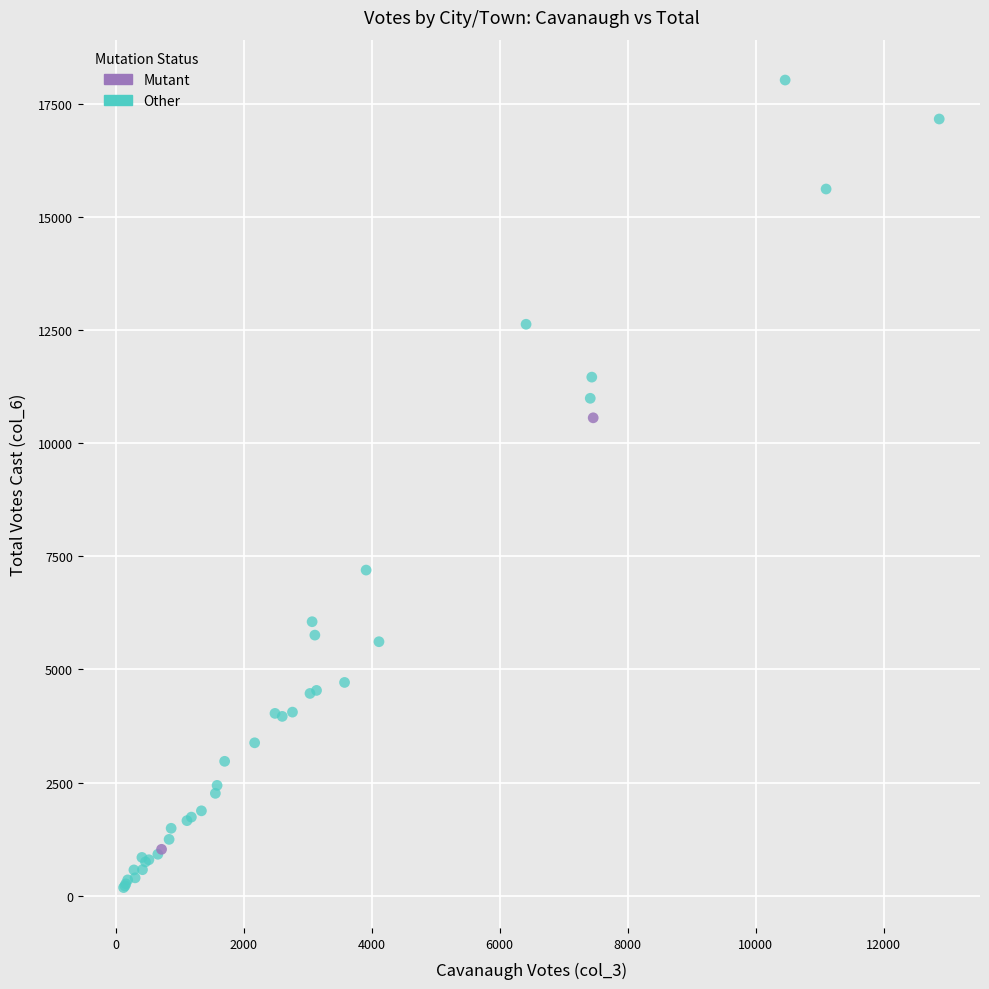

Which series reaches the maximum Y coordinate?

Other